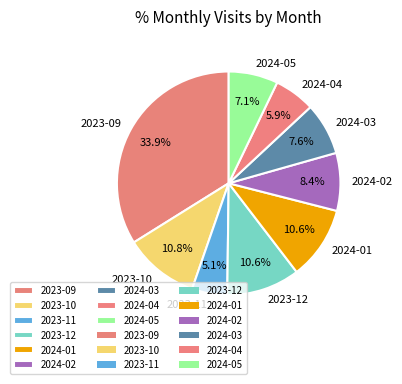

What is the largest slice in the pie chart?

2023-09